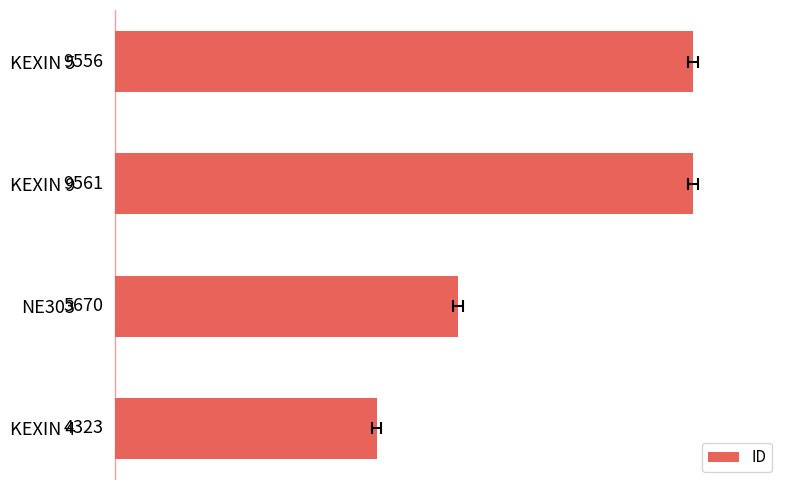

What is the difference between the maximum and minimum values?

5238